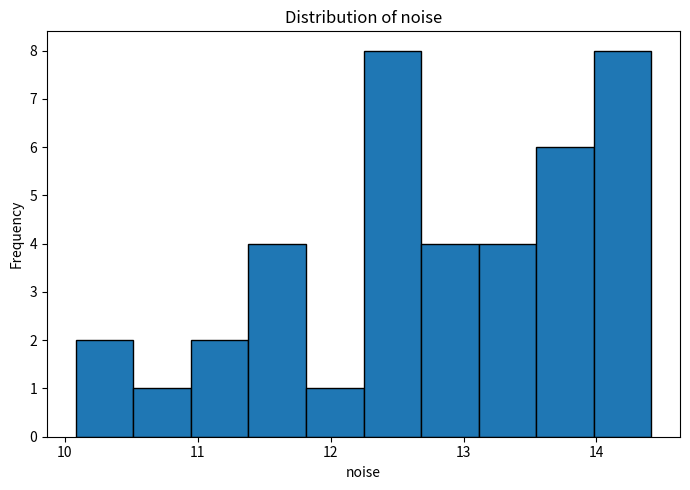

Reading left to right, transcribe this chart: for each bar, give the range it covers on the x-axis and its height. Neither the bar edges nor the heights are printed on the chart, so give them approximately, as read against the axes.

10.1 to 10.5: 2
10.5 to 10.9: 1
10.9 to 11.4: 2
11.4 to 11.8: 4
11.8 to 12.2: 1
12.2 to 12.7: 8
12.7 to 13.1: 4
13.1 to 13.5: 4
13.5 to 14.0: 6
14.0 to 14.4: 8